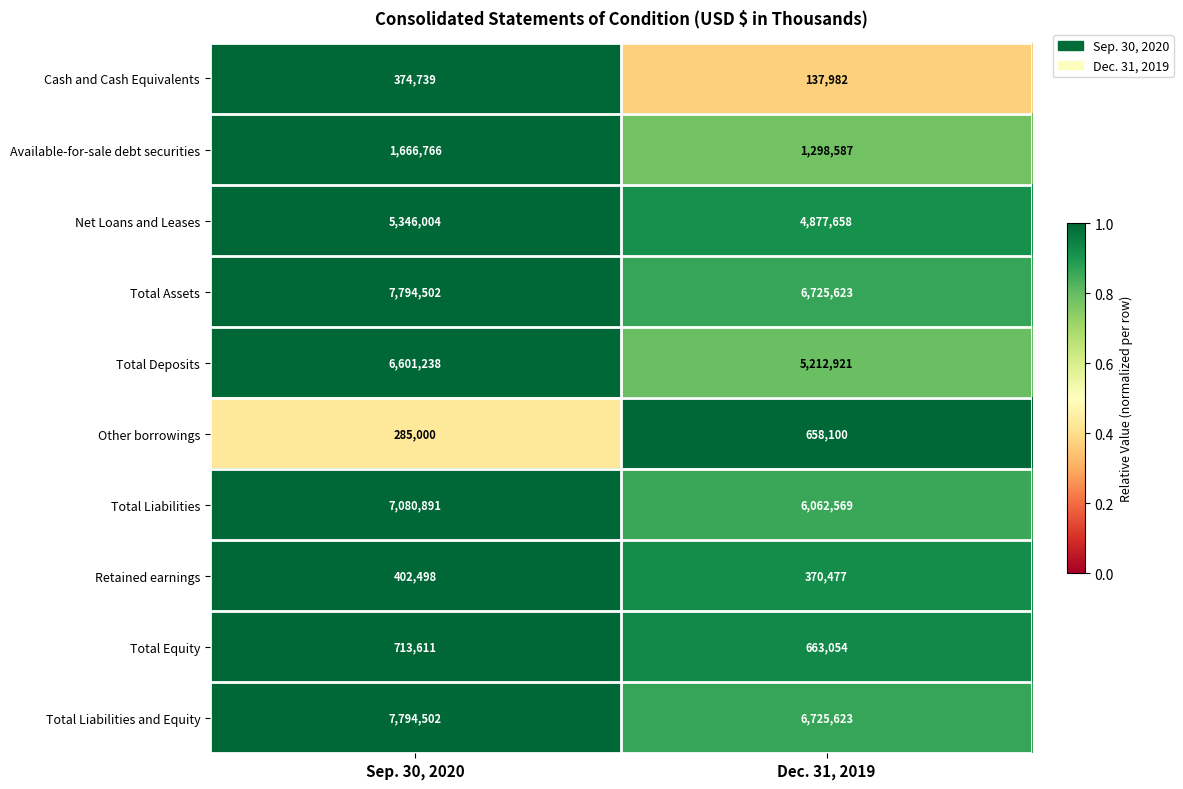

What is the total value across all series at Dec. 31, 2019?

32732594